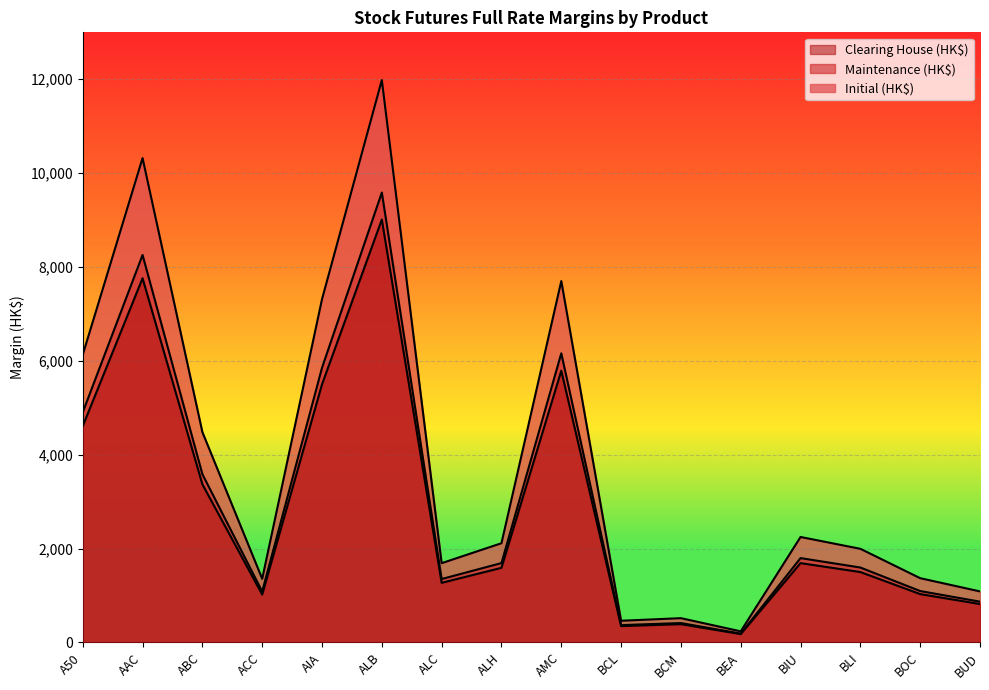

What is the total value across all series at ACC?

3460